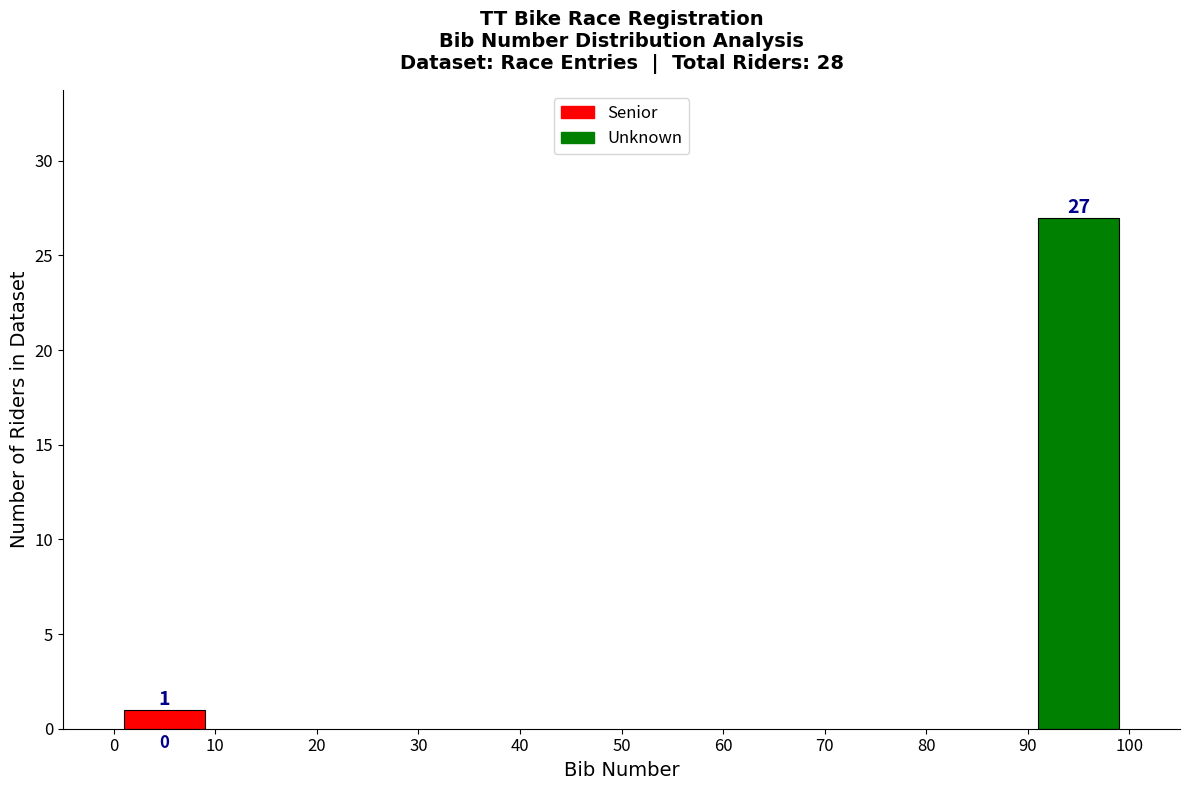

Reading left to right, extract all data points from this chart.

0=1	90=27